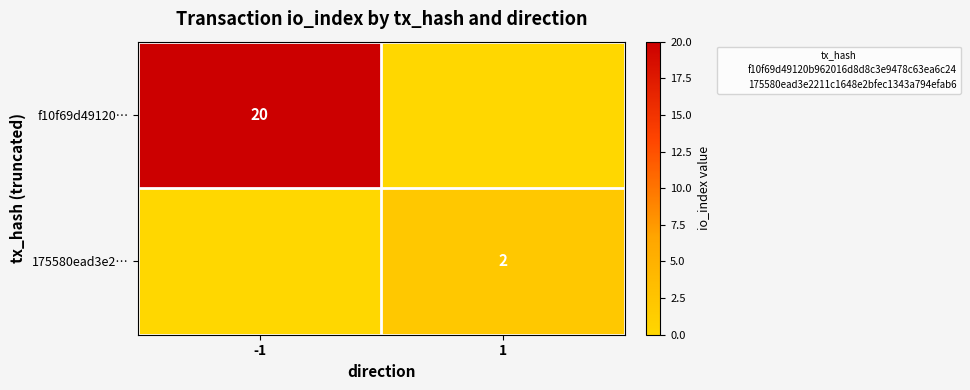

What is the difference between the 175580ead3e2… values at 1 and -1?

2